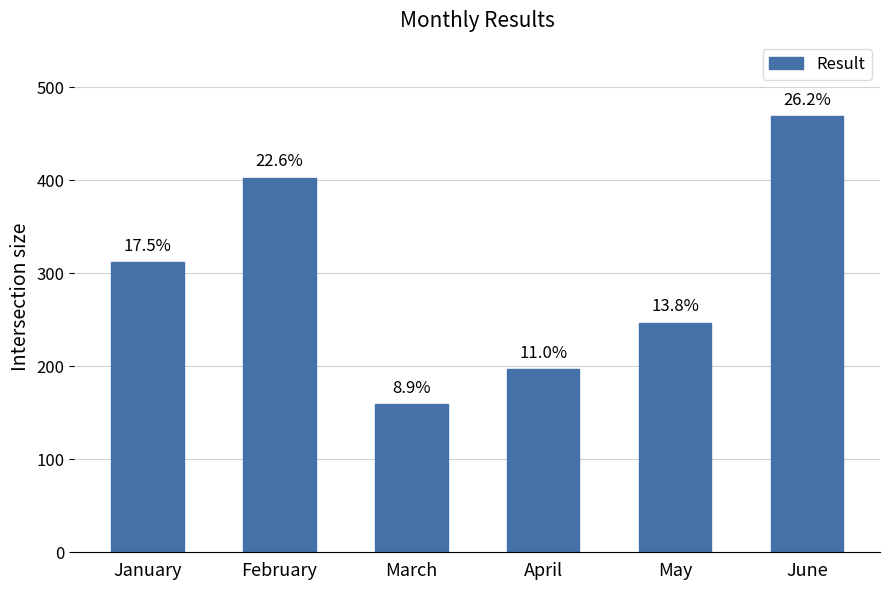

Are the bars horizontal?

No